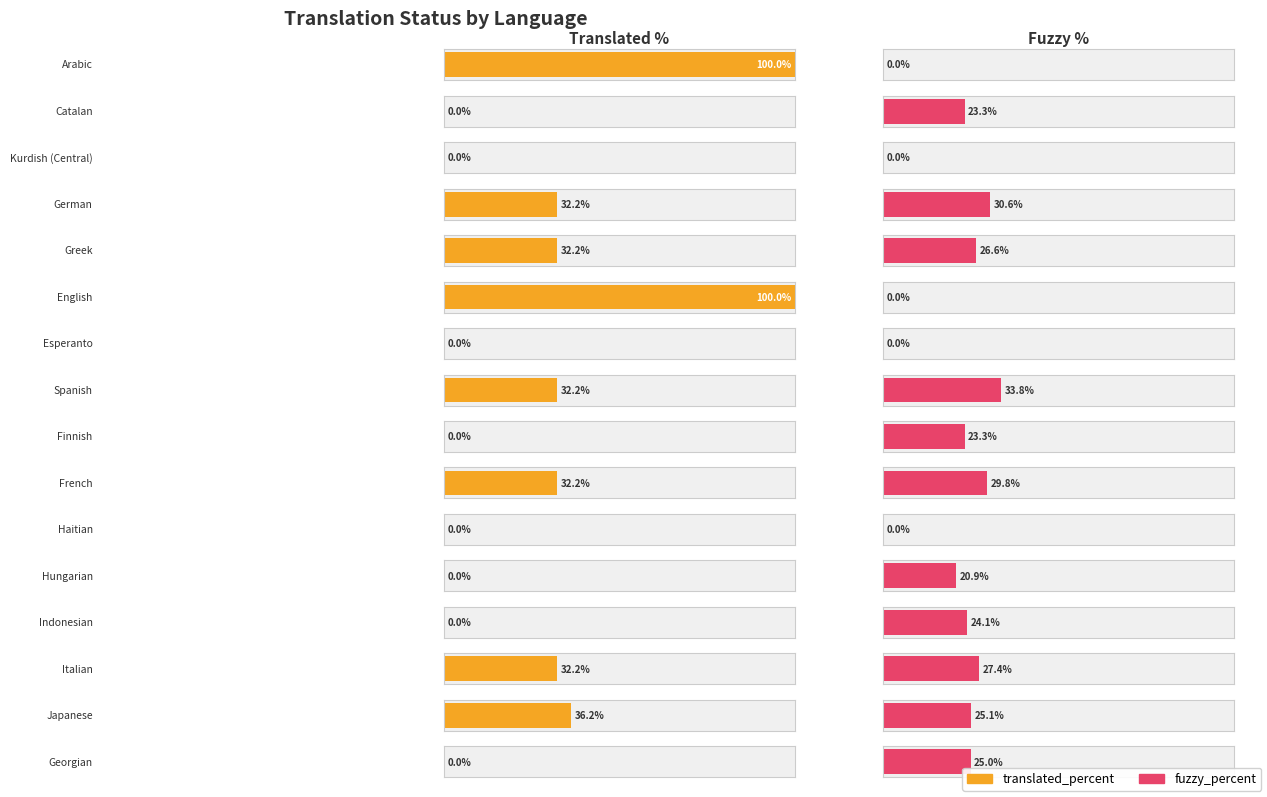

How many groups of bars are there?

16